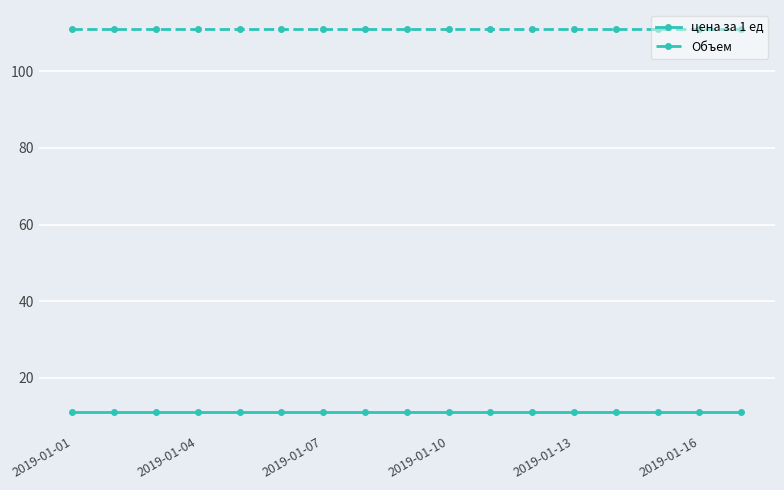

Which series has the largest total across all categories?

Объем